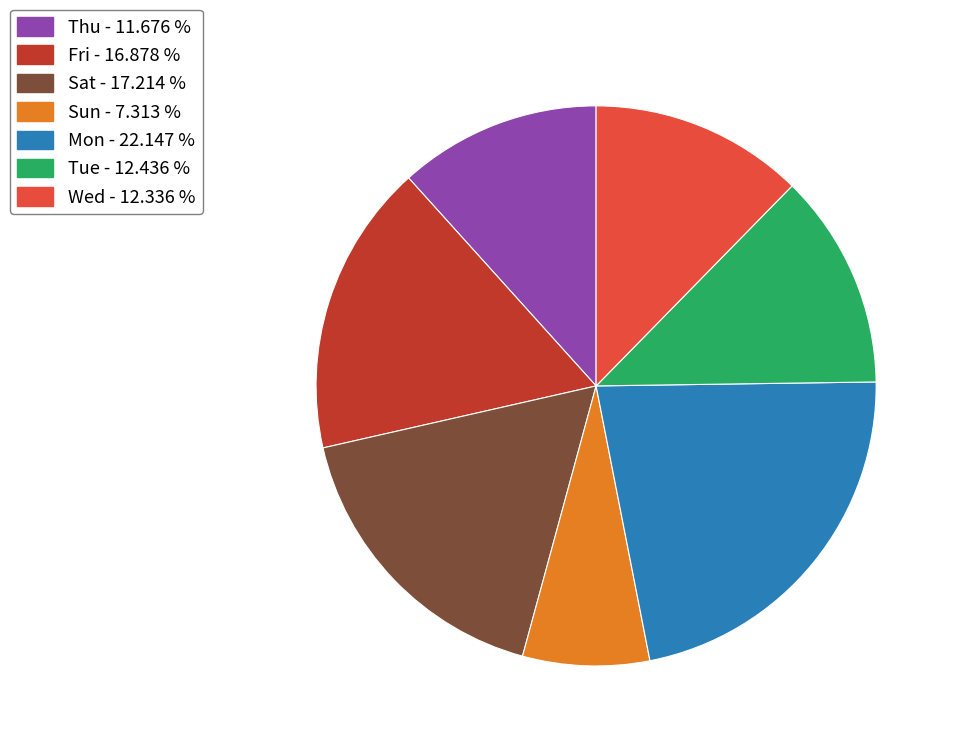

Is there a majority slice in this chart?

No